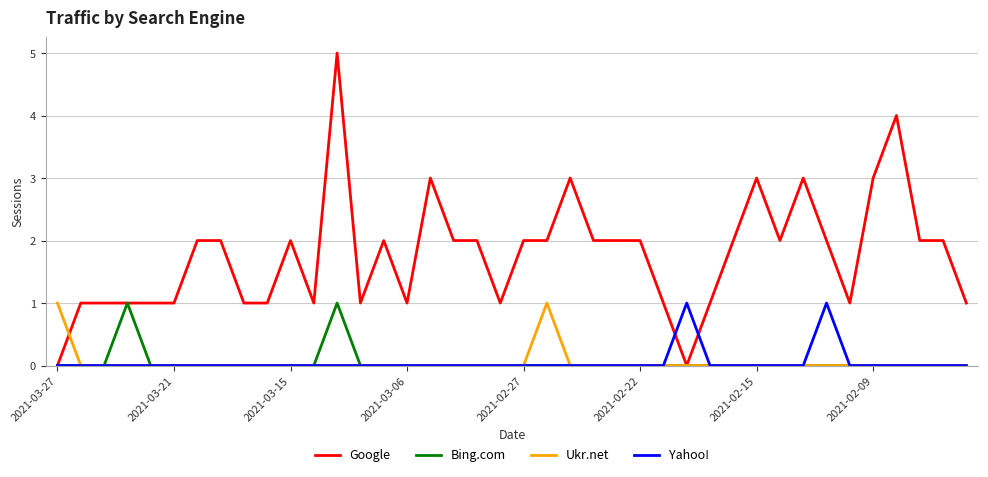

What is the difference between the second highest and minimum values in the Bing.com series?

1